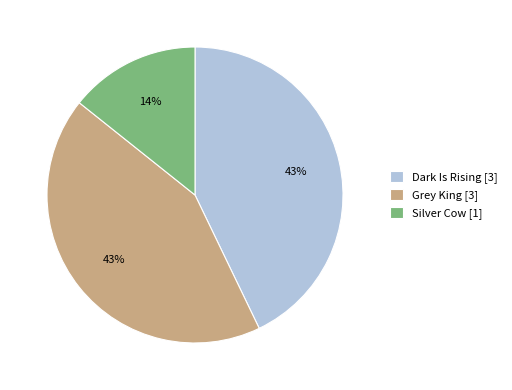

Does any single category account for the majority?

No